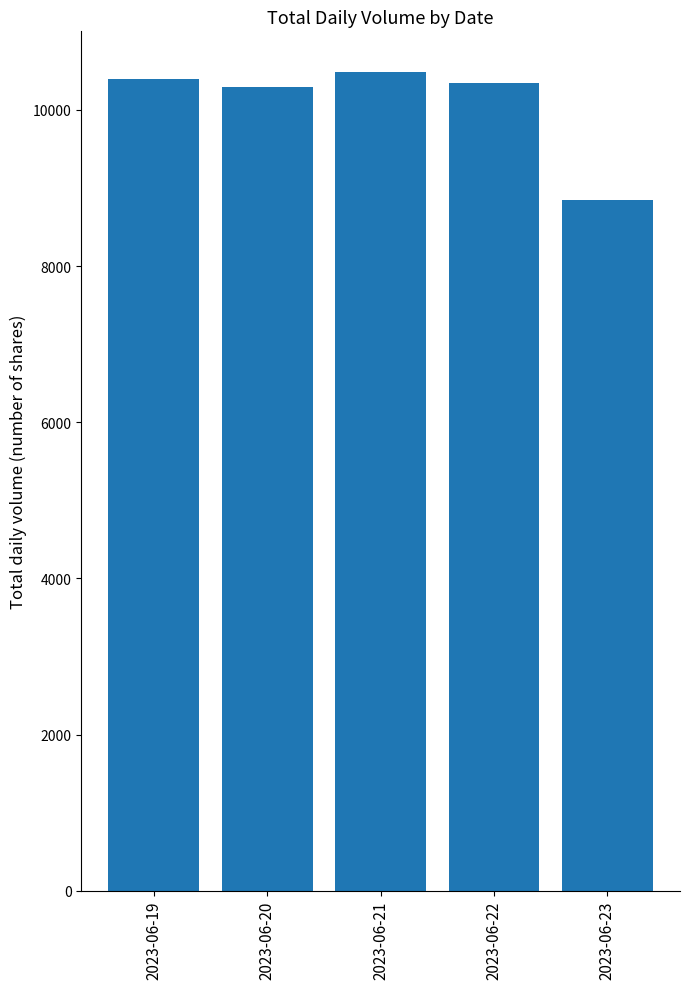

How many categories are shown in the chart?

5